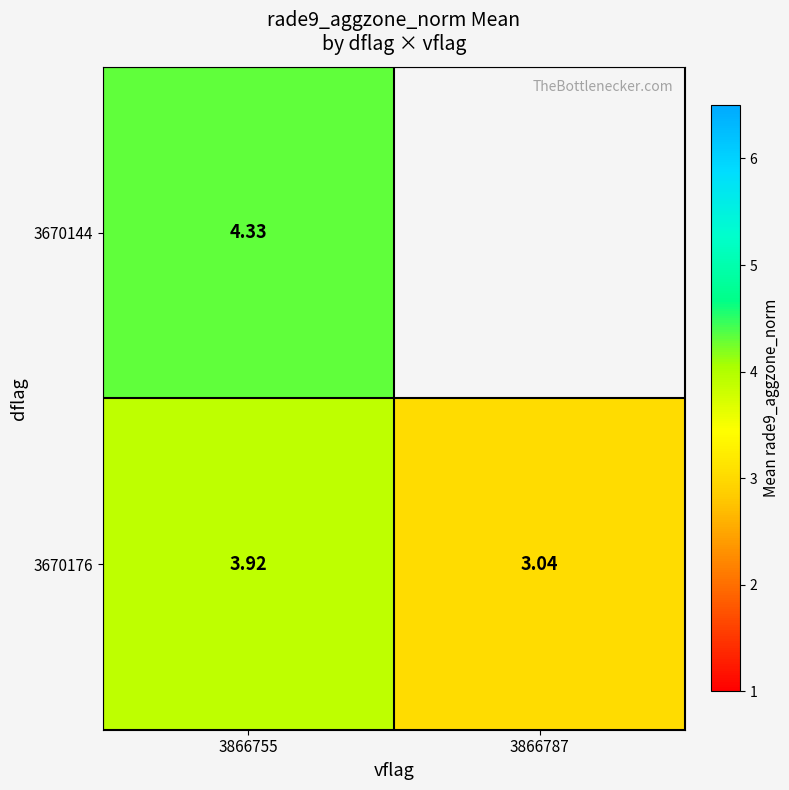

Is the value of 3670144 at 3866755 greater than the value of 3670176 at 3866787?

Yes